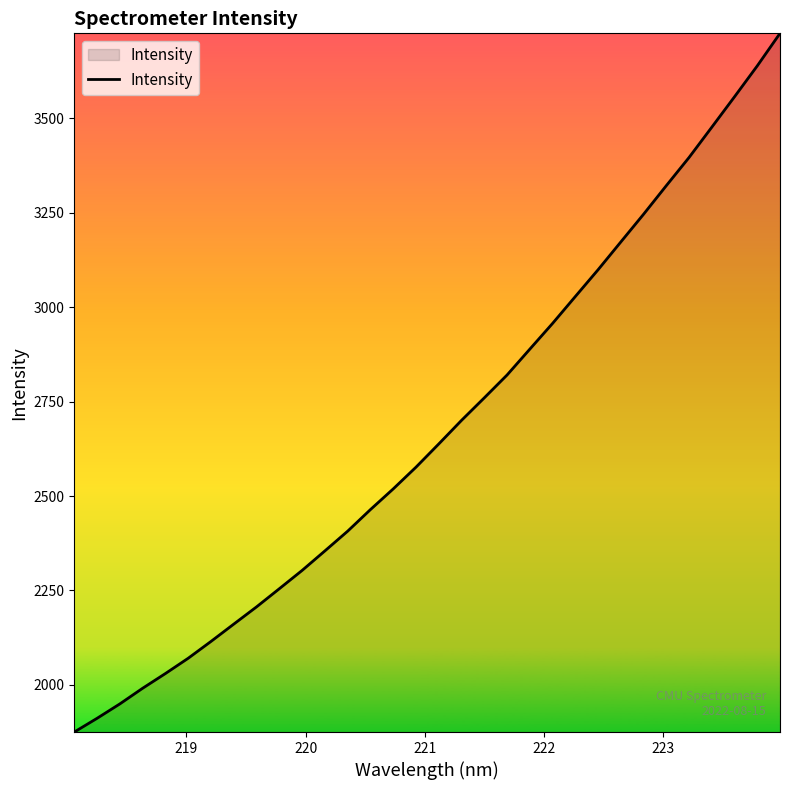

What is the greatest value displayed?

3724.7